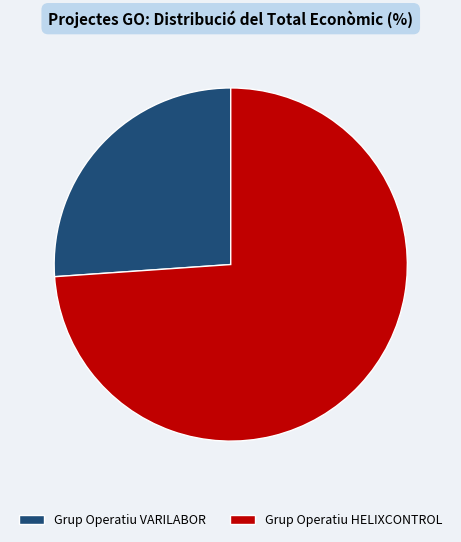

Is it true that Grup Operatiu HELIXCONTROL is 74% of the pie?

True